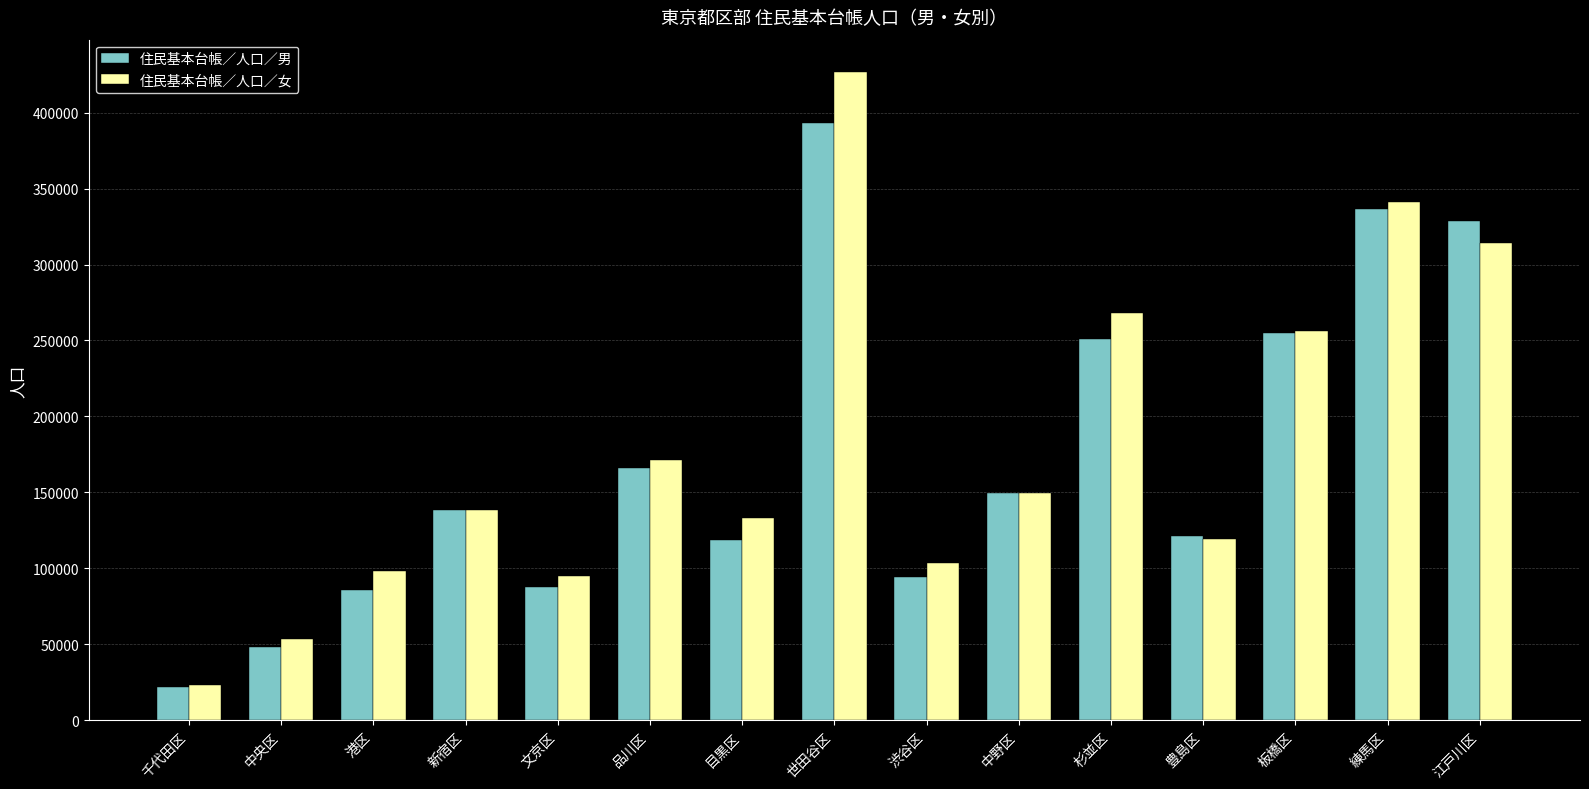

What value does the 住民基本台帳／人口／男 series have at 練馬区?

336785